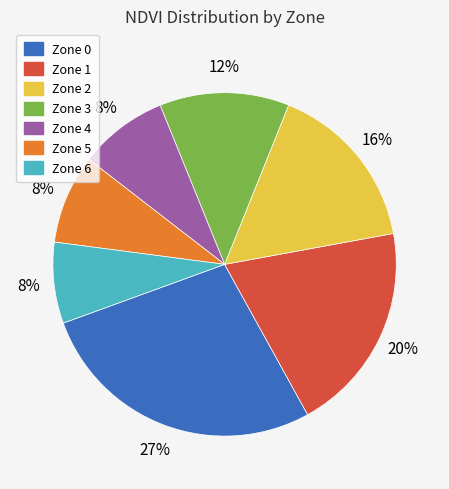

Does Zone 2 represent more than half of the total?

No